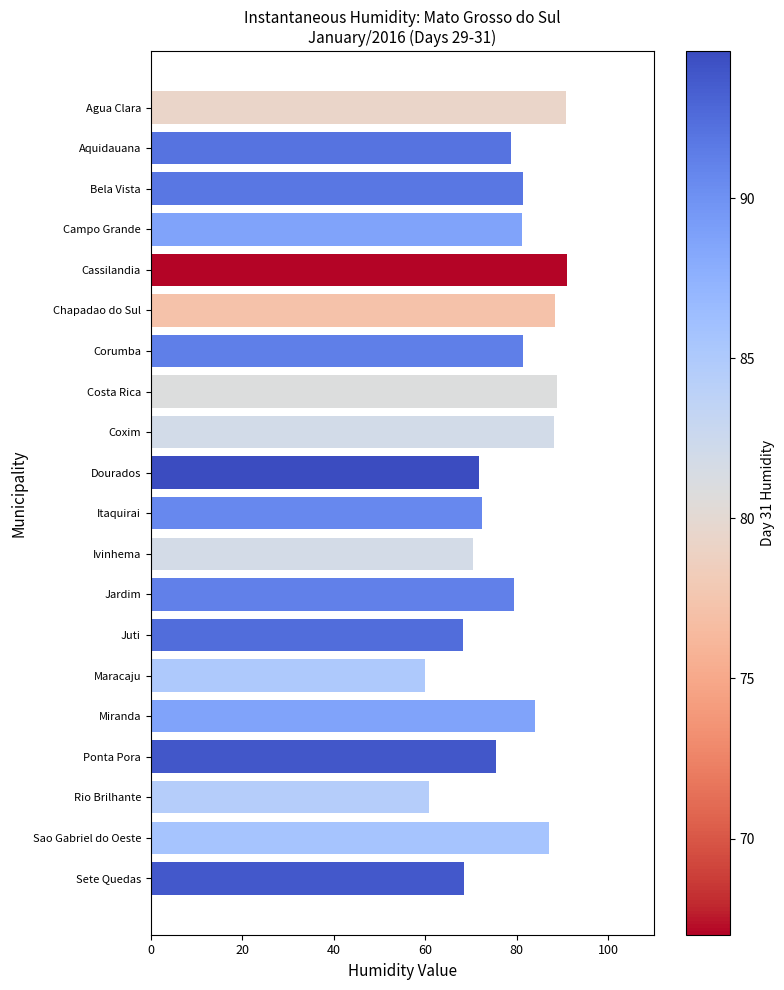

Is it true that the value at Bela Vista is 81.3?

True